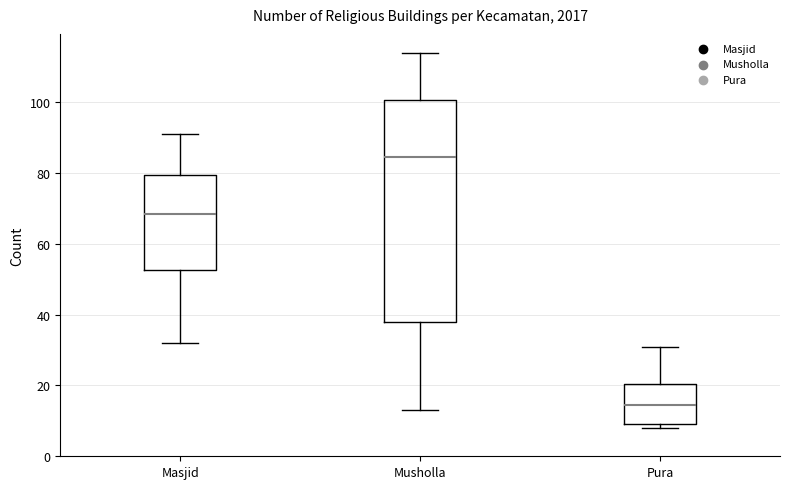

Which box has the highest median line?

Musholla